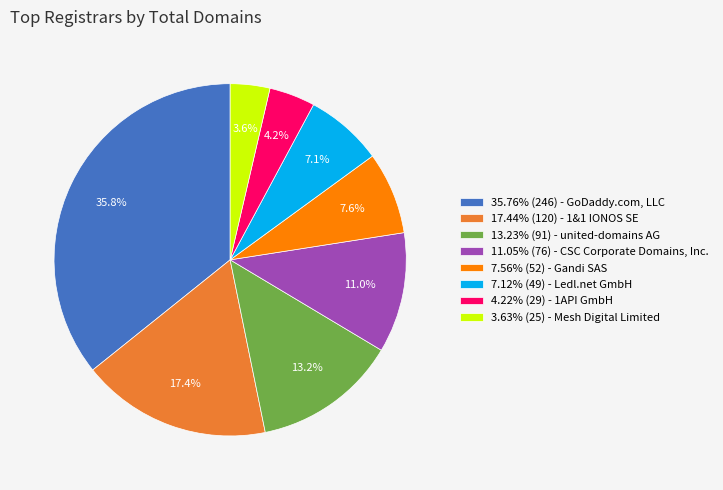

How many segments does this pie chart have?

8